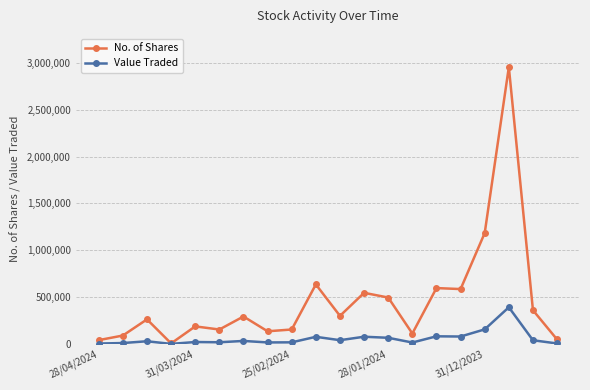

Which series has the largest total across all categories?

No. of Shares